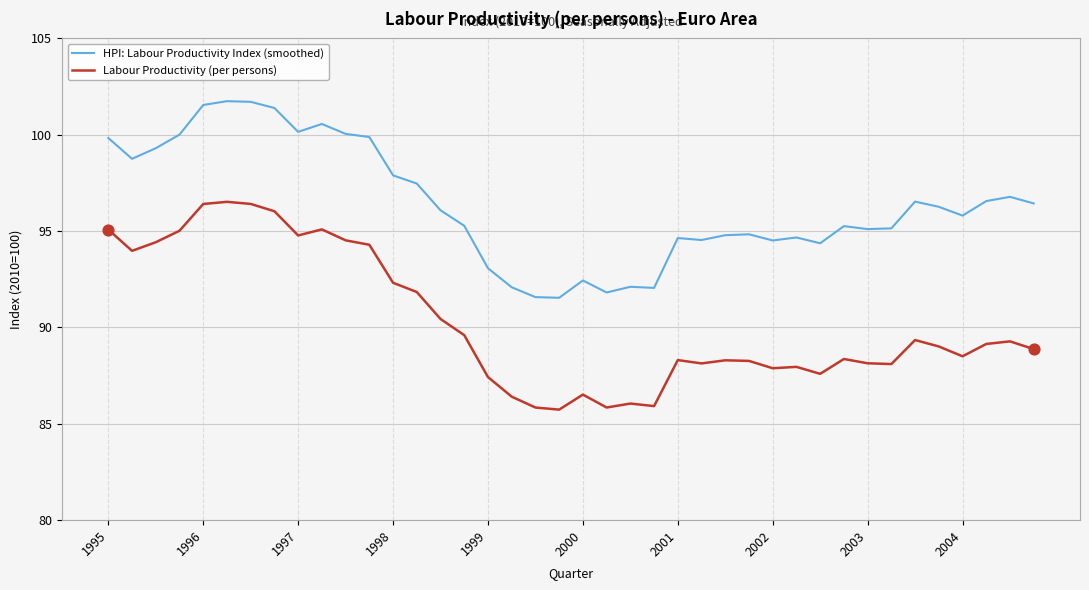

Which series has the largest total across all categories?

HPI: Labour Productivity Index (smoothed)